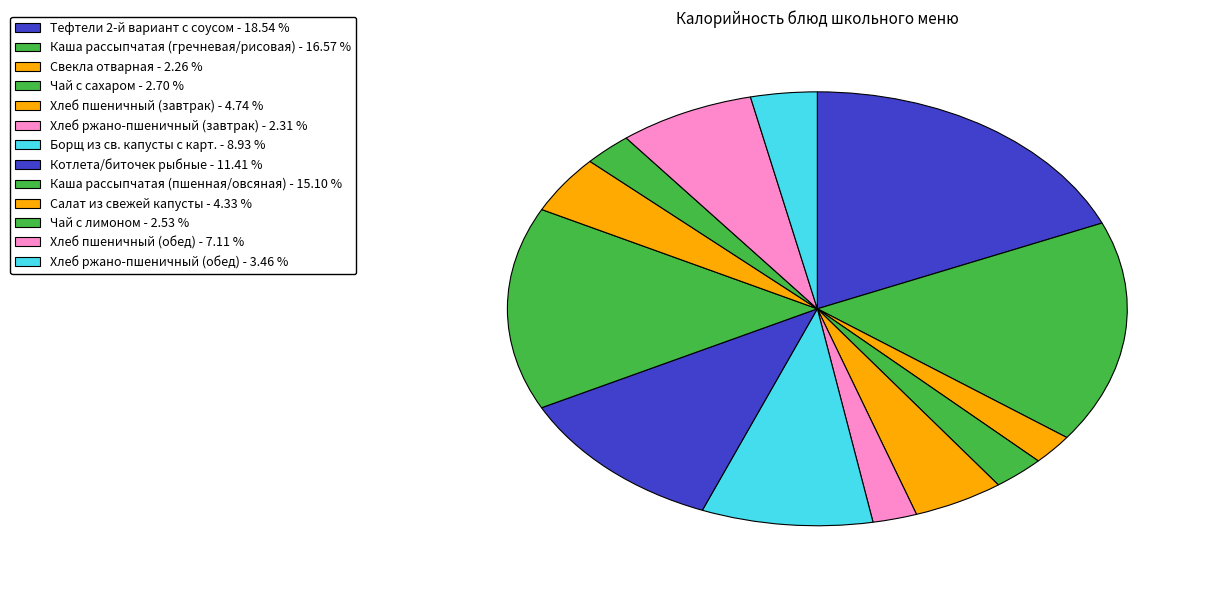

Approximately how many times larger is the value at Свекла отварная compared to Хлеб ржано-пшеничный (завтрак)?

1.0